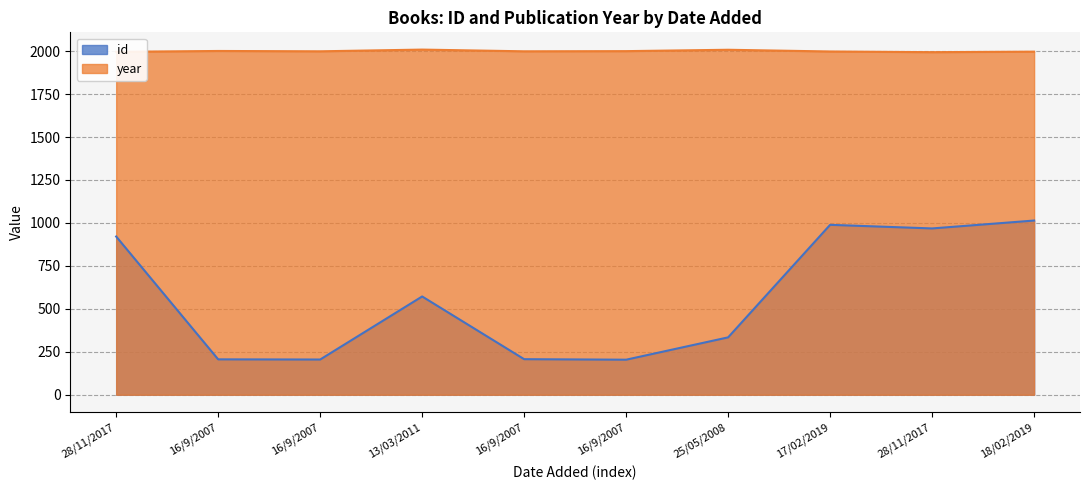

What is the value of the id point at the 7th from the left?

334